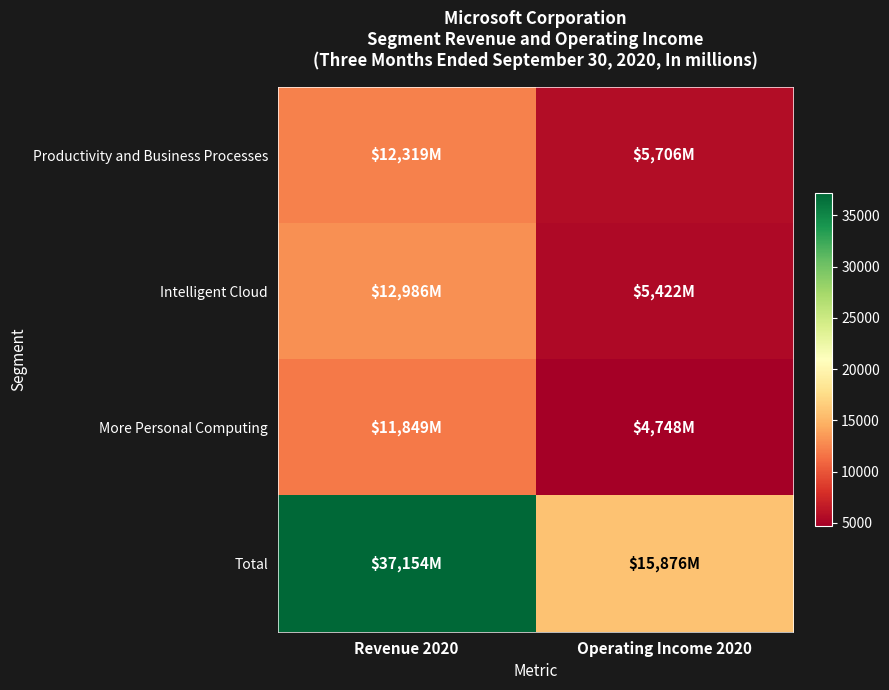

Which has a higher value, Operating Income 2020 or Revenue 2020?

Revenue 2020